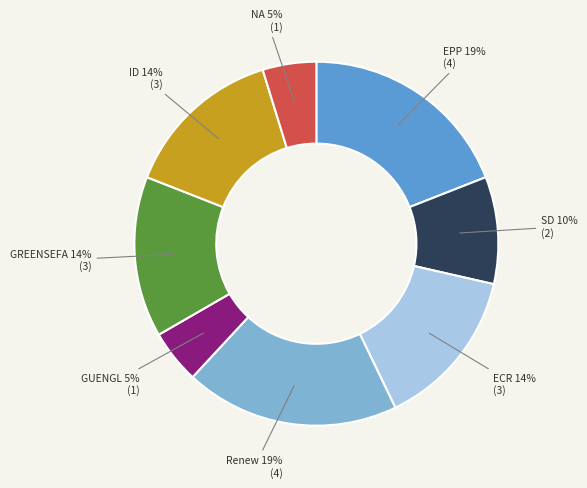

Is it true that ECR is 14% of the pie?

True